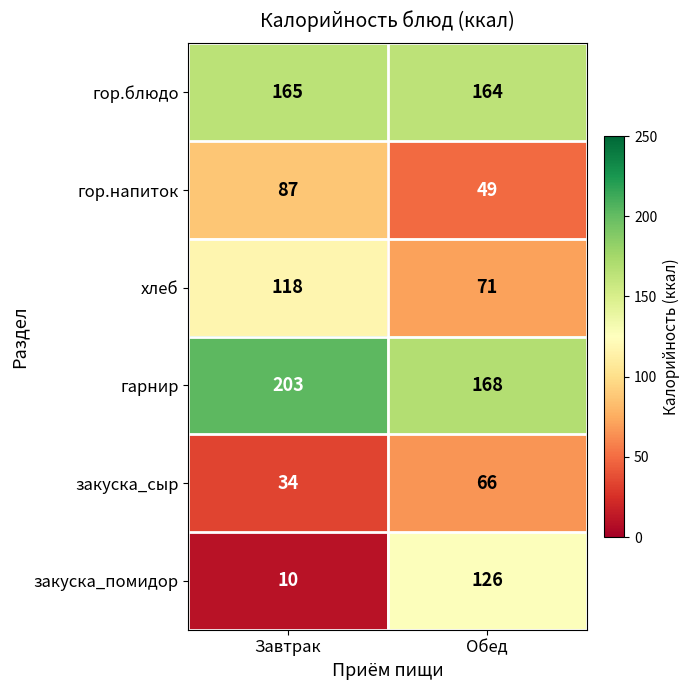

At which category is the sum across all series the highest?

Обед